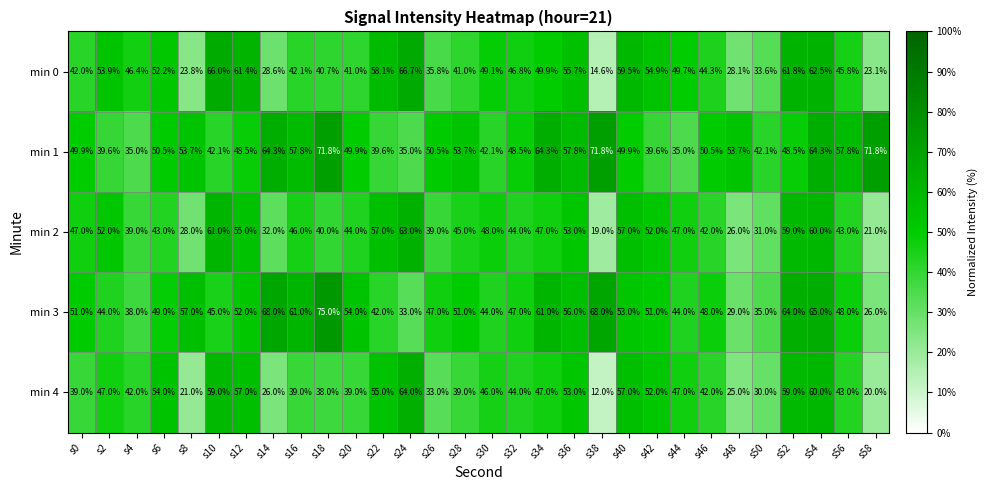

What value does the min 3 series have at s18?

75.0